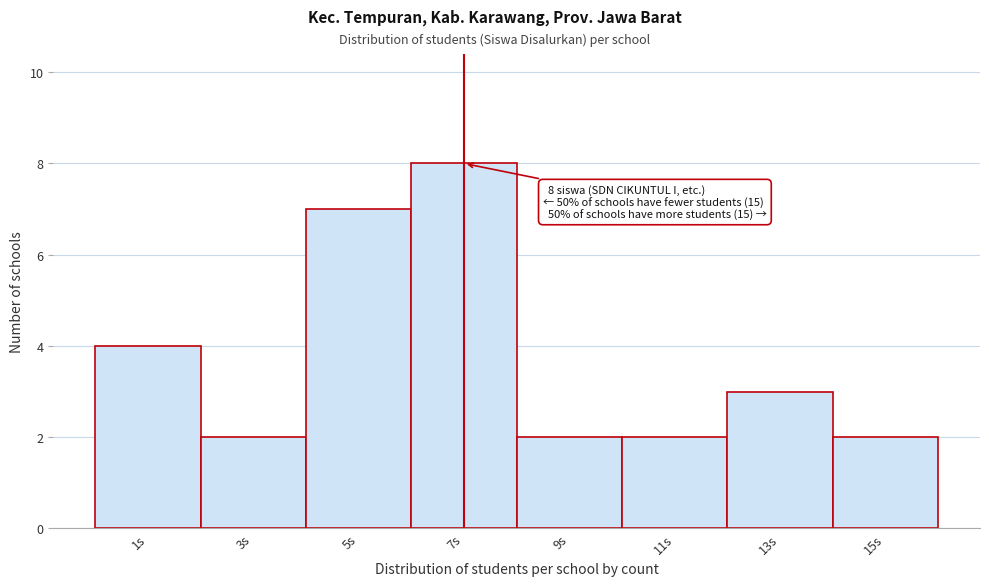

Reading left to right, what are all the values shown in this chart?

1s=4	3s=2	5s=7	7s=8	9s=2	11s=2	13s=3	15s=2